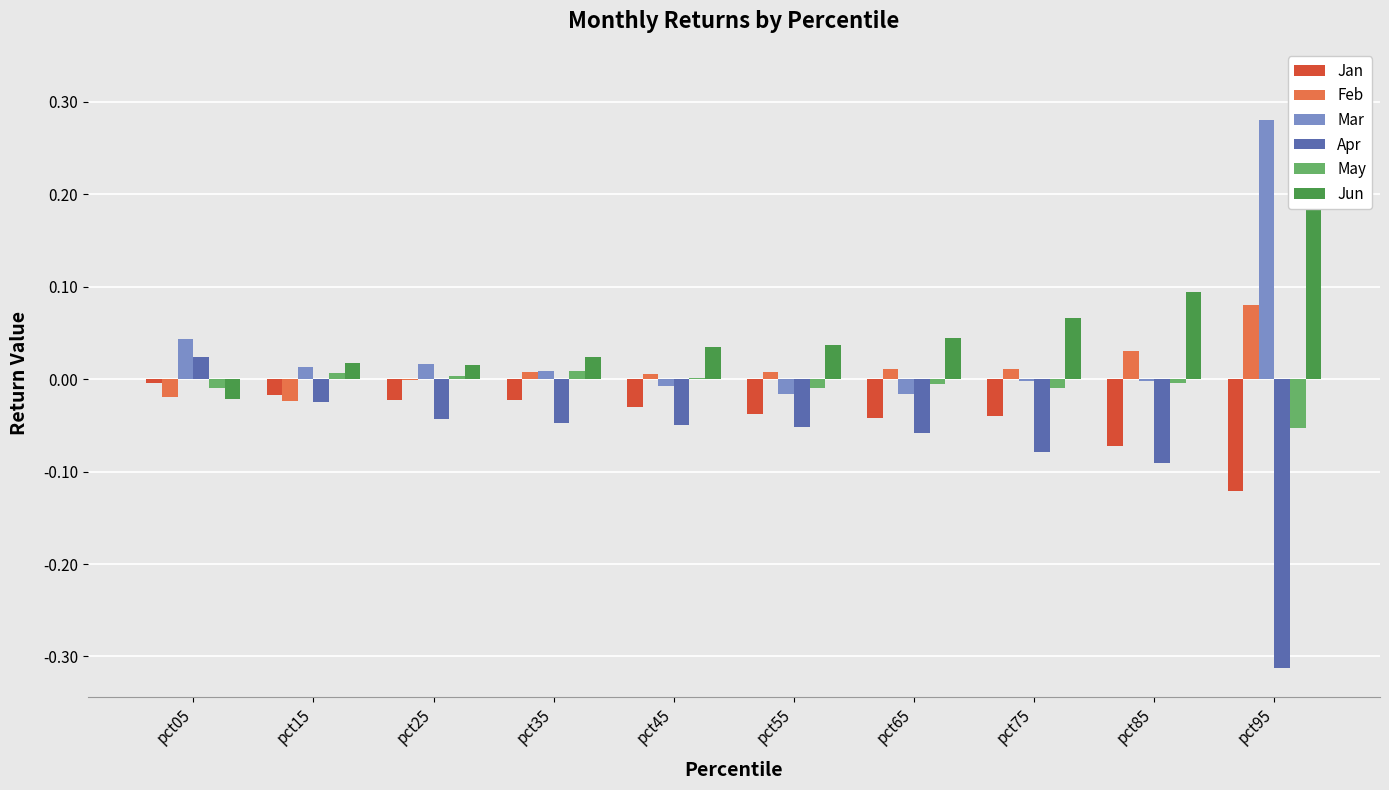

Reading left to right, transcribe all the data shown in this chart.

Jan: -0.0	-0.0	-0.0	-0.0	-0.0	-0.0	-0.0	-0.0	-0.1	-0.1
Feb: -0.0	-0.0	-0.0	0.0	0.0	0.0	0.0	0.0	0.0	0.1
Mar: 0.0	0.0	0.0	0.0	-0.0	-0.0	-0.0	-0.0	-0.0	0.3
Apr: 0.0	-0.0	-0.0	-0.0	-0.0	-0.1	-0.1	-0.1	-0.1	-0.3
May: -0.0	0.0	0.0	0.0	0.0	-0.0	-0.0	-0.0	-0.0	-0.1
Jun: -0.0	0.0	0.0	0.0	0.0	0.0	0.0	0.1	0.1	0.3